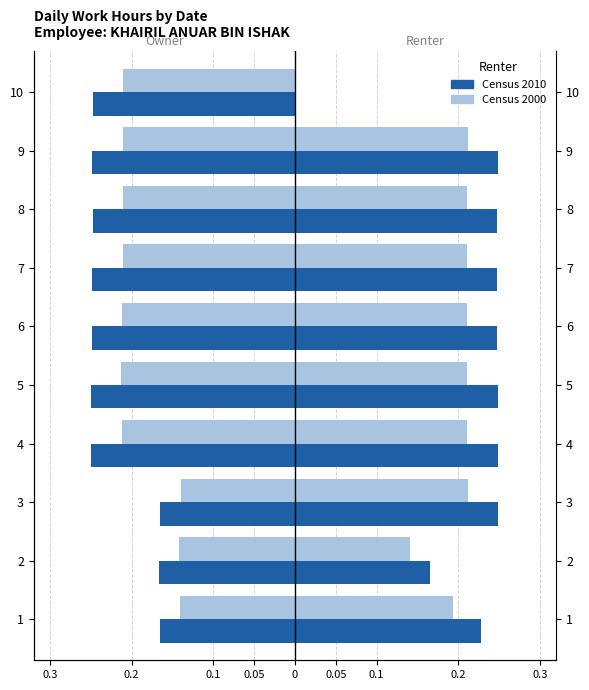

Is it true that Census 2010 equals -0.2 at 10?

True